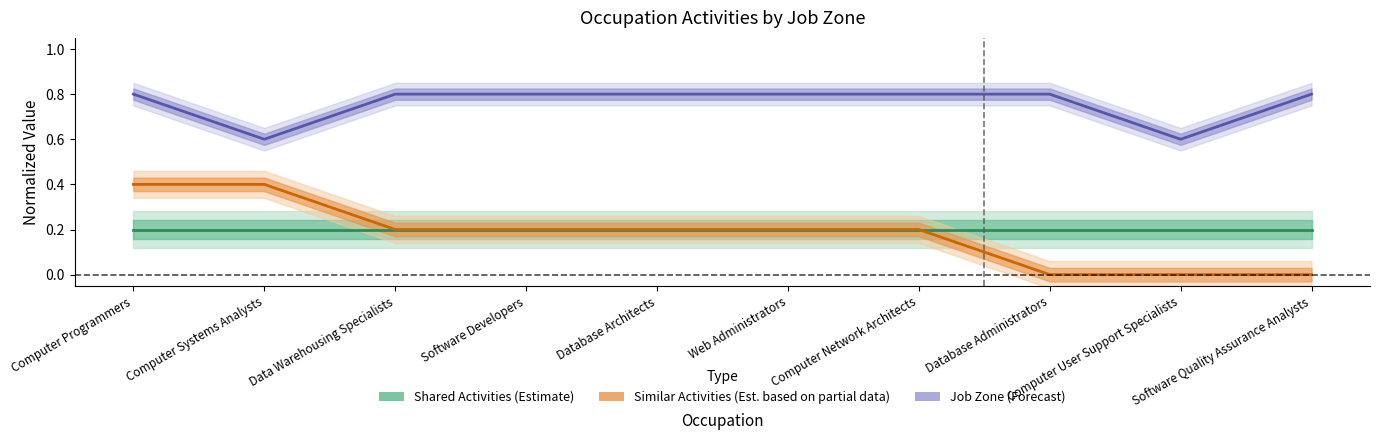

Is it true that Similar Activities equals 0.6 at Computer Programmers?

False